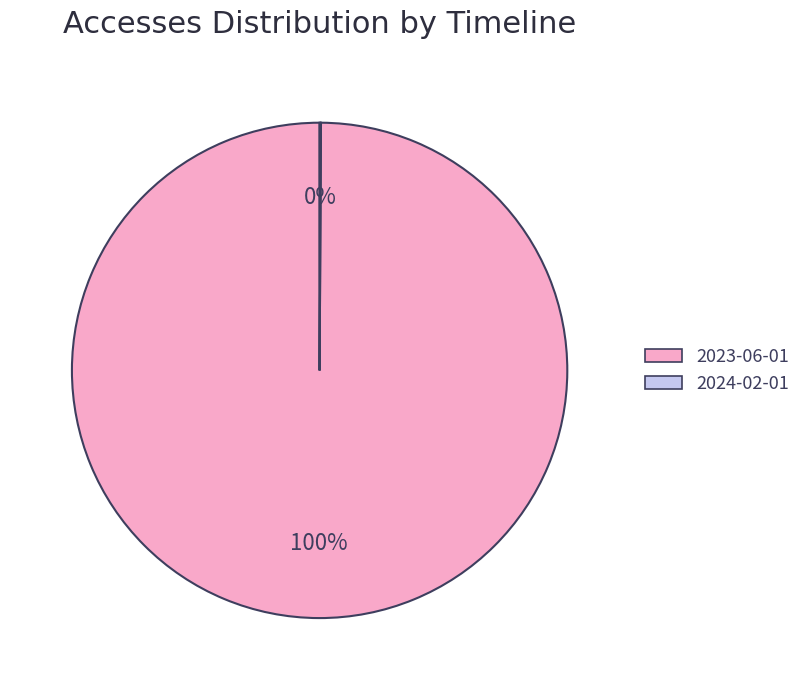

Is there a majority slice in this chart?

Yes